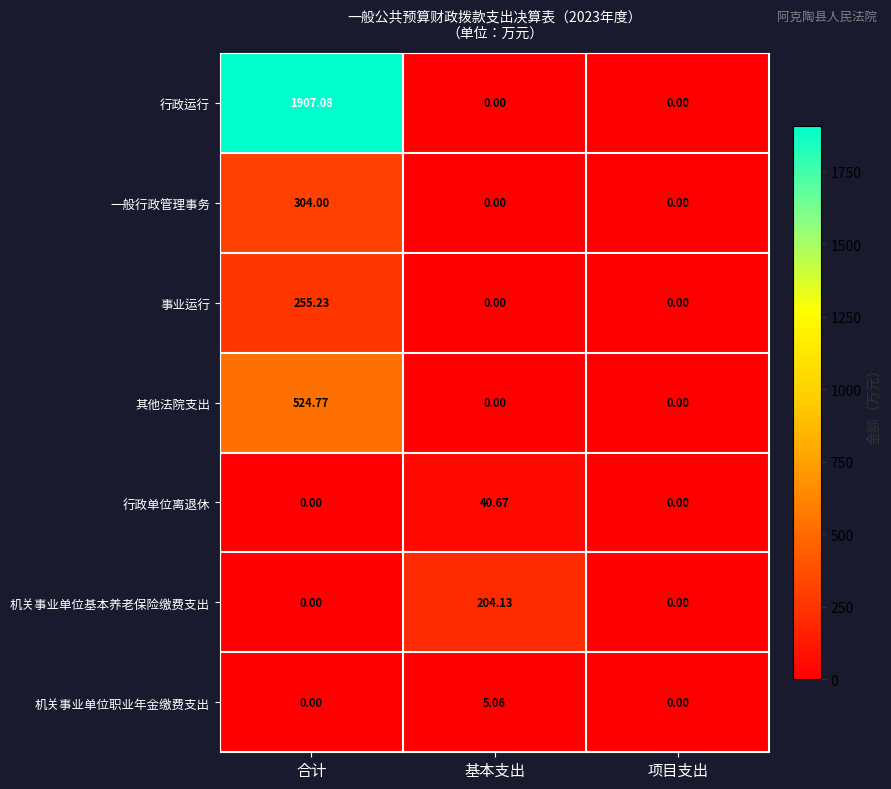

At which label does 行政运行 reach its peak?

合计